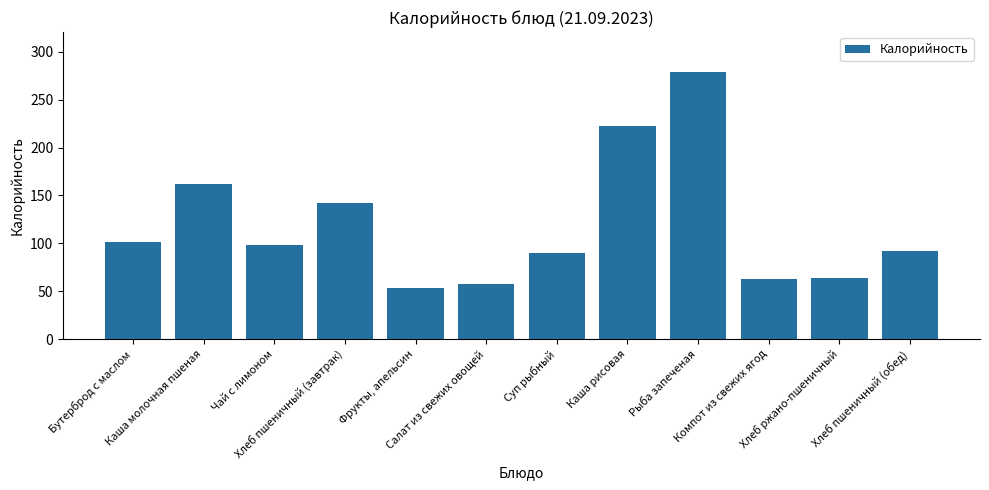

What is the value of the 12th bar from the left?

92.0